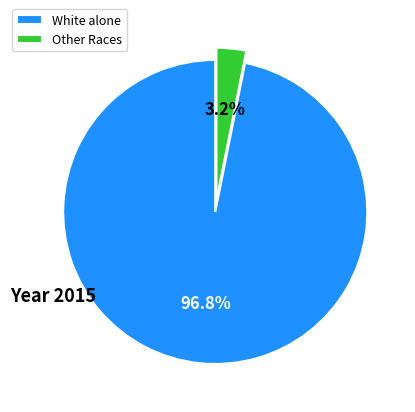

To the nearest percent, what is the difference between the largest and smallest slice percentages?

94%